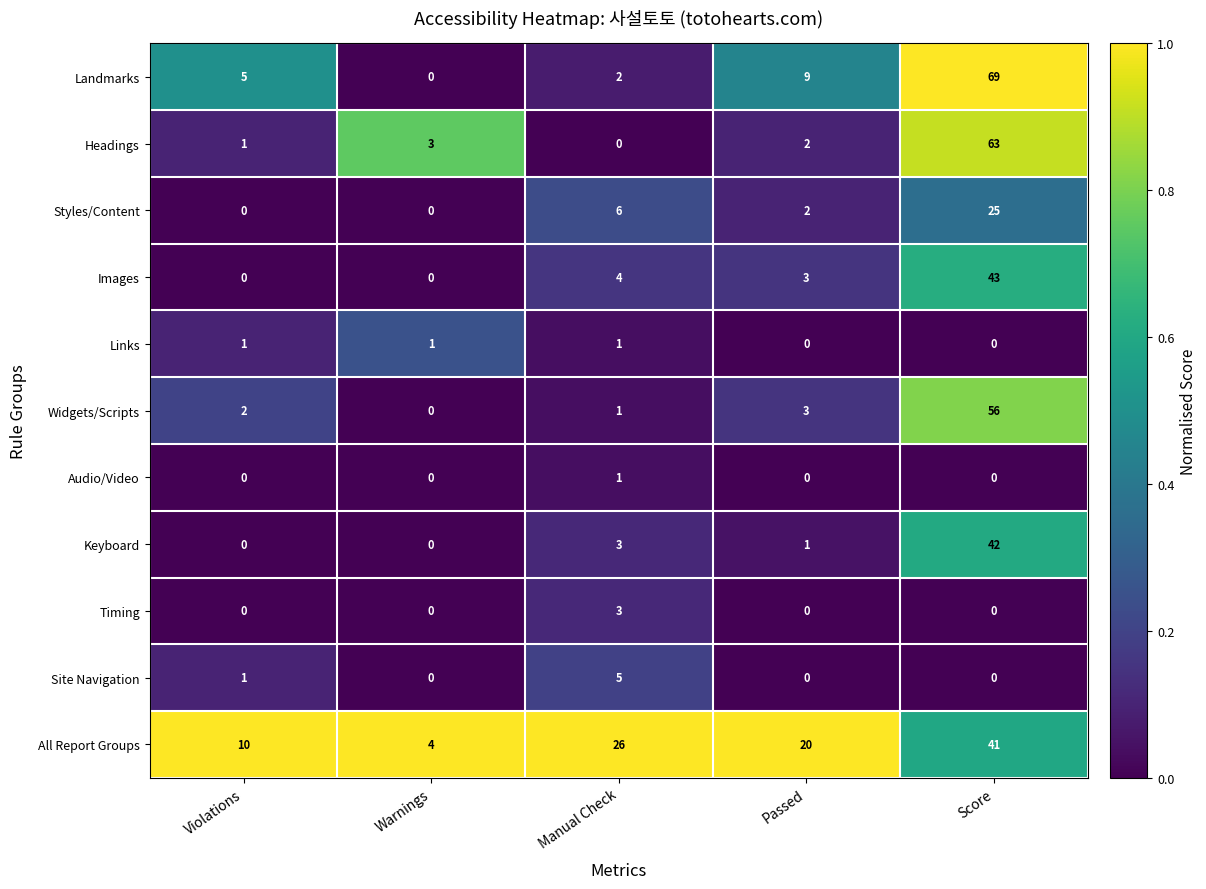

At which category does the chart reach its peak across all series?

Score